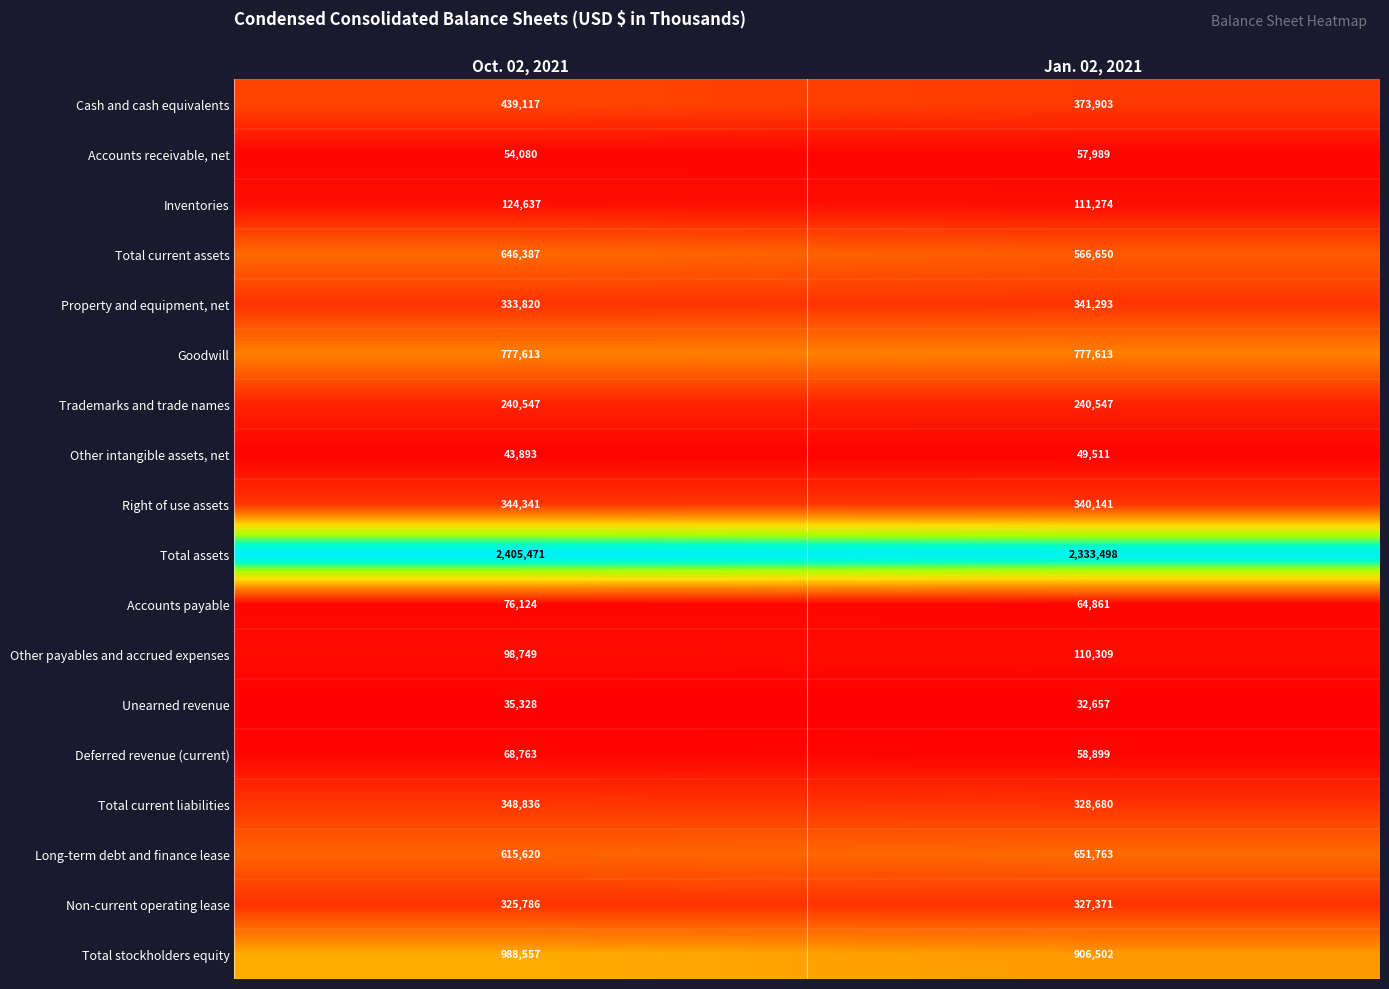

What is the sum of all Trademarks and trade names values?

481094